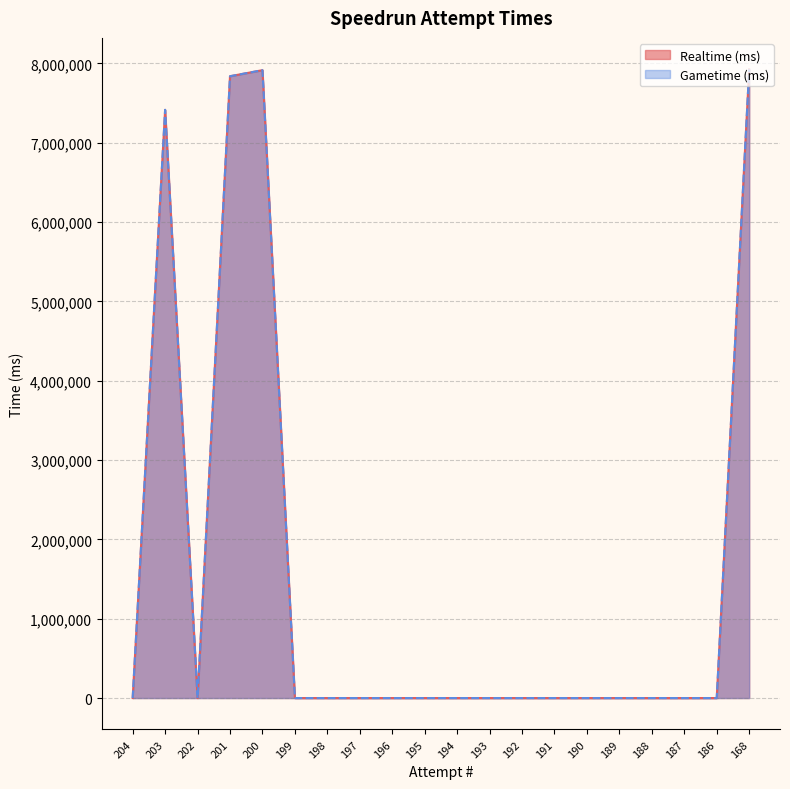

Which category has the highest value in the Realtime (ms) series?

168